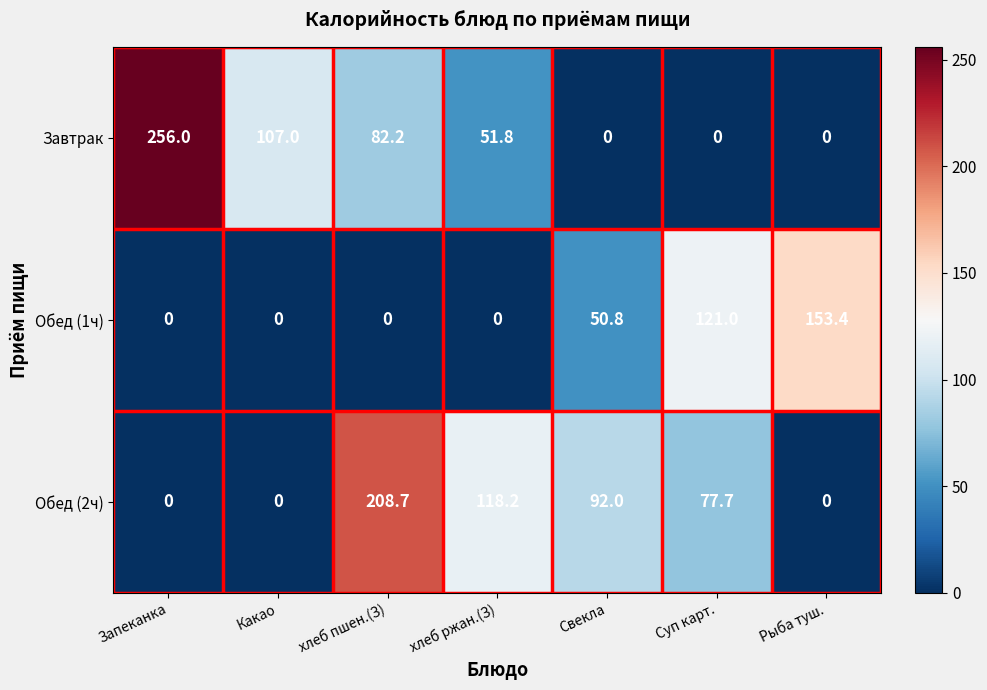

Which category has the highest value across all series?

Запеканка